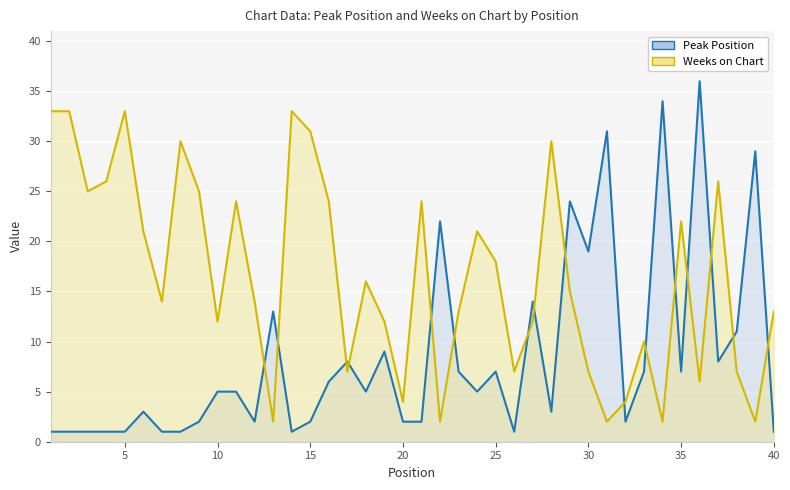

What is the average value of the Peak Position series?

8